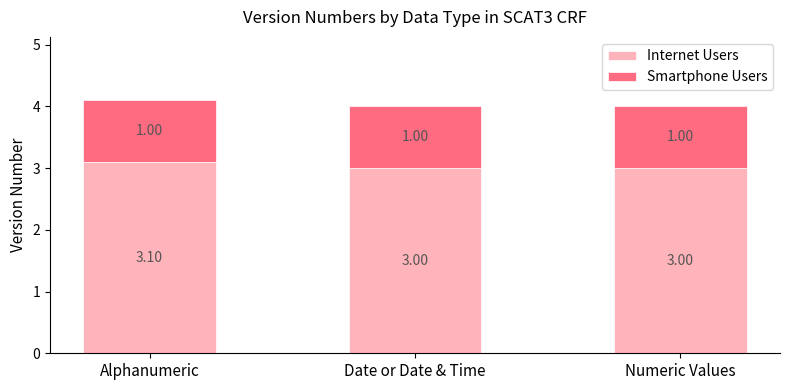

At which category is the sum across all series the highest?

Alphanumeric